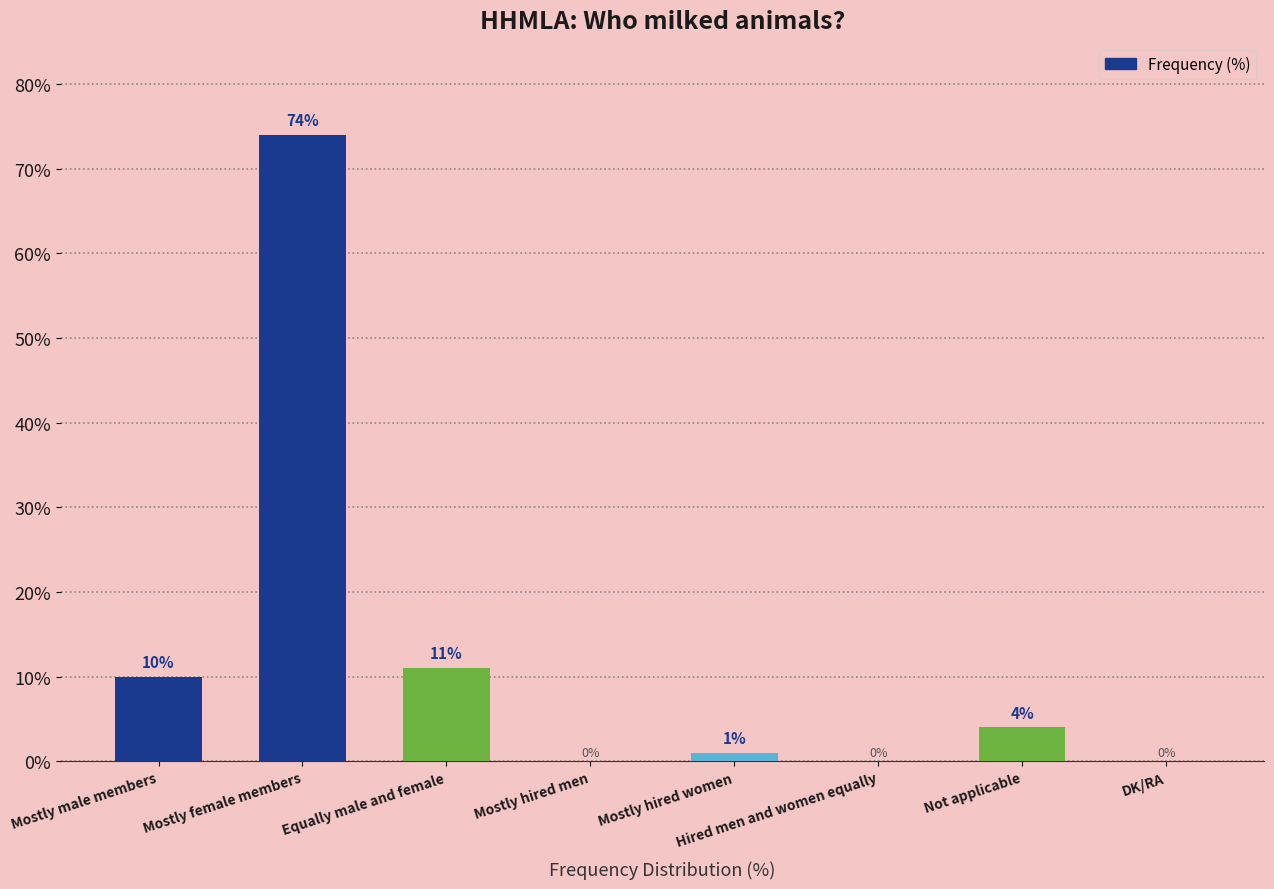

Where is the data nearest to the value 37?

Equally male and female